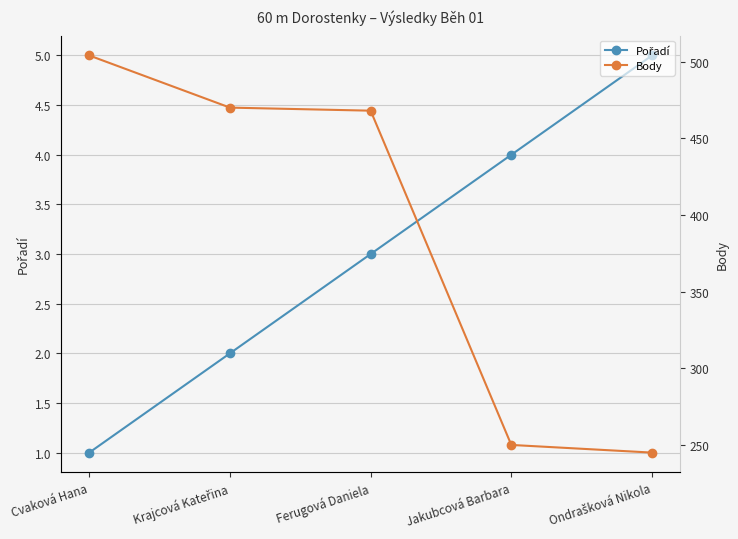

What are all the series names shown in the legend?

Pořadí, Body